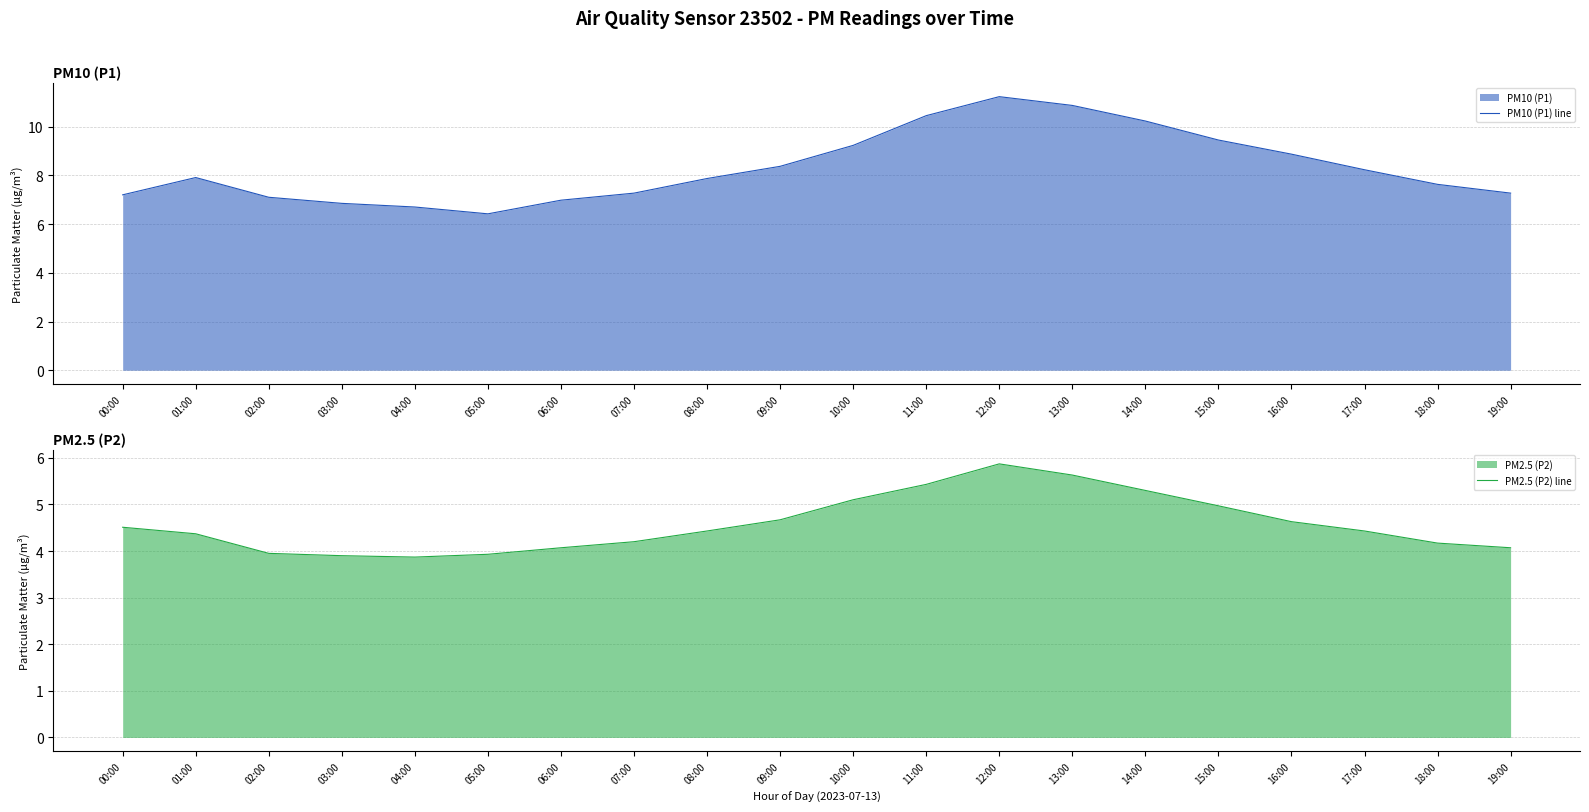

At which category does PM2.5 (P2) line reach its first local valley?

04:00